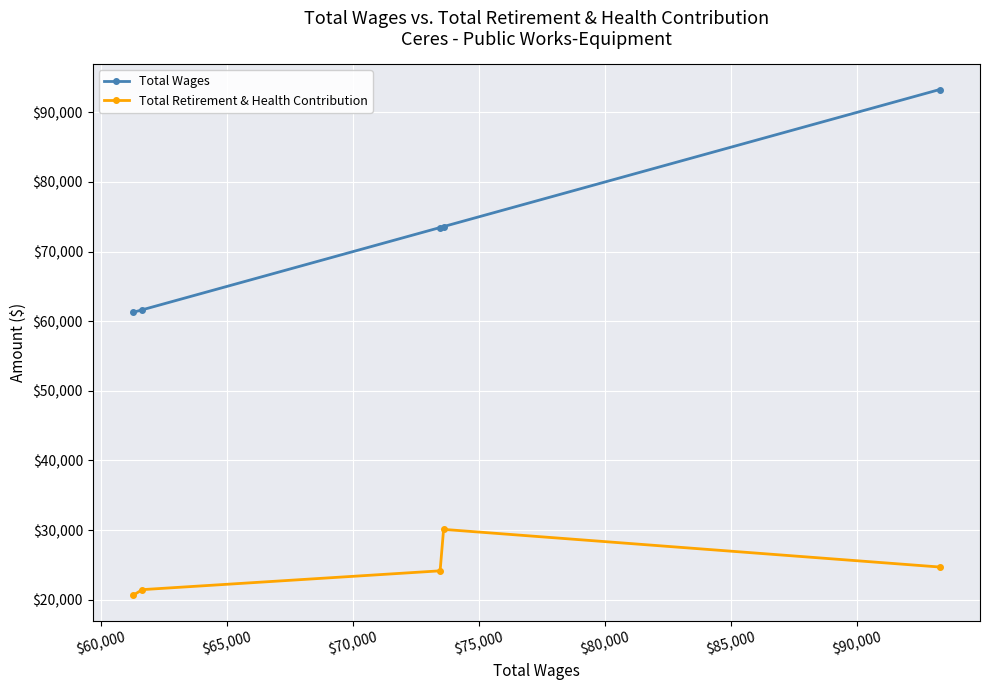

Rank the series by their maximum value, from highest to lowest.

Total Wages, Total Retirement & Health Contribution